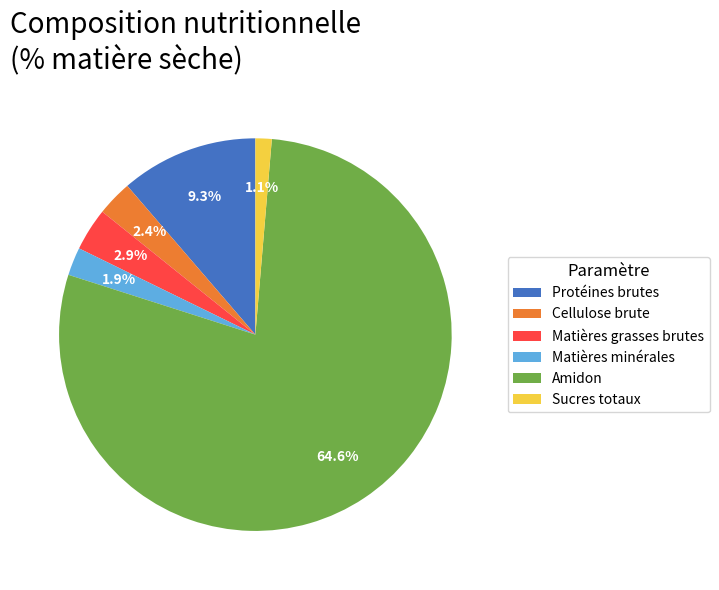

Rank the categories by value from lowest to highest.

Sucres totaux, Matières minérales, Cellulose brute, Matières grasses brutes, Protéines brutes, Amidon